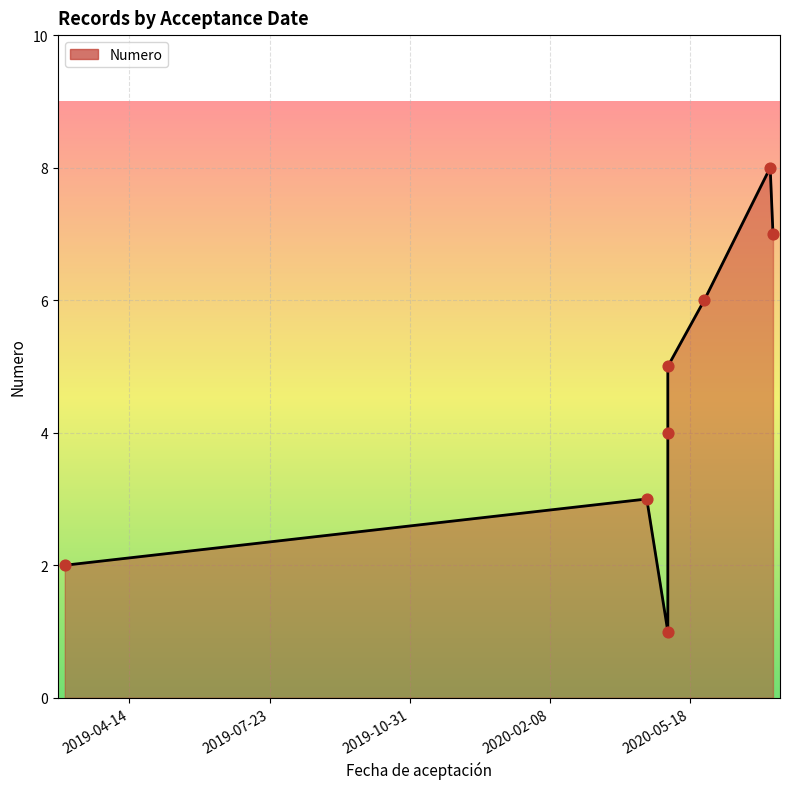

Which has a higher value, 2019-02-27 or 2020-05-02?

2020-05-02